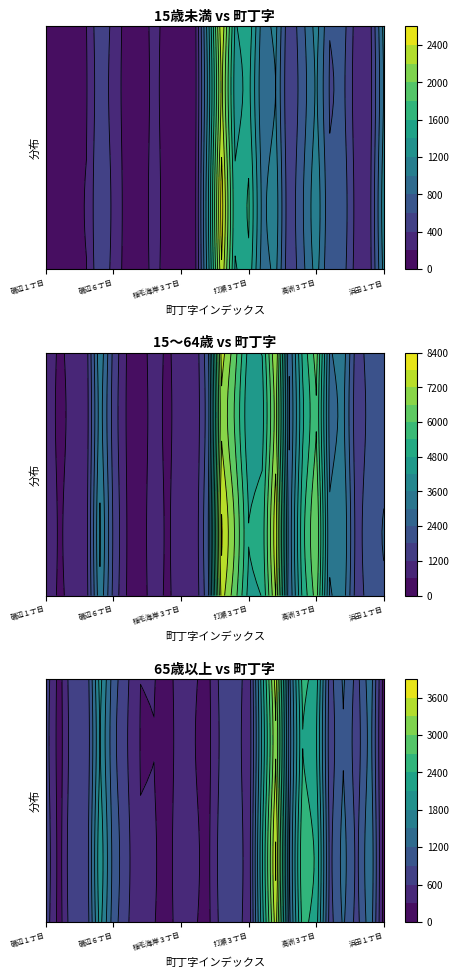

What is the difference between the maximum and minimum values in the 稲毛海岸３丁目 series?

834